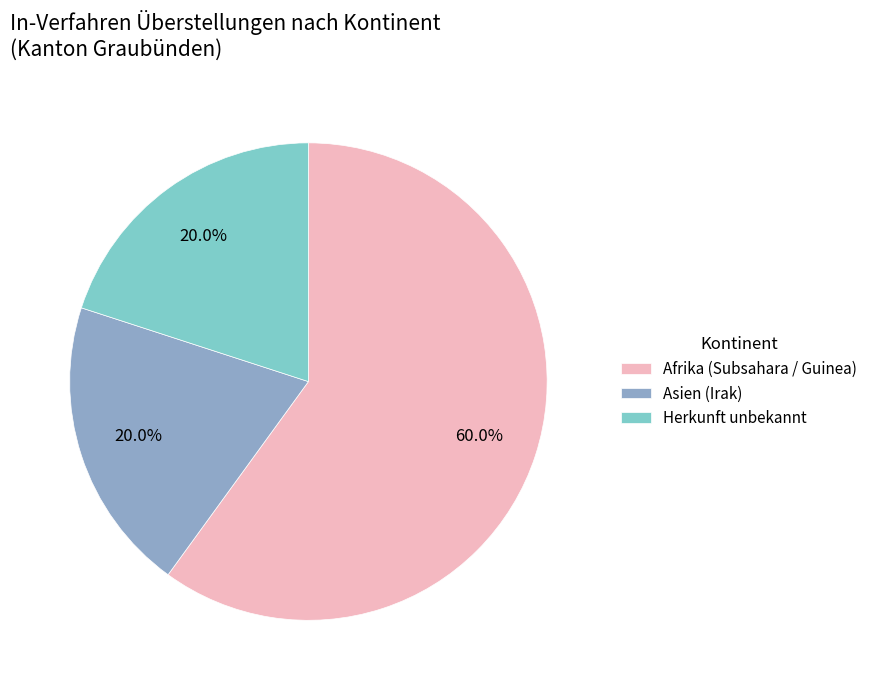

Between Afrika (Subsahara / Guinea) and Herkunft unbekannt, which is larger?

Afrika (Subsahara / Guinea)